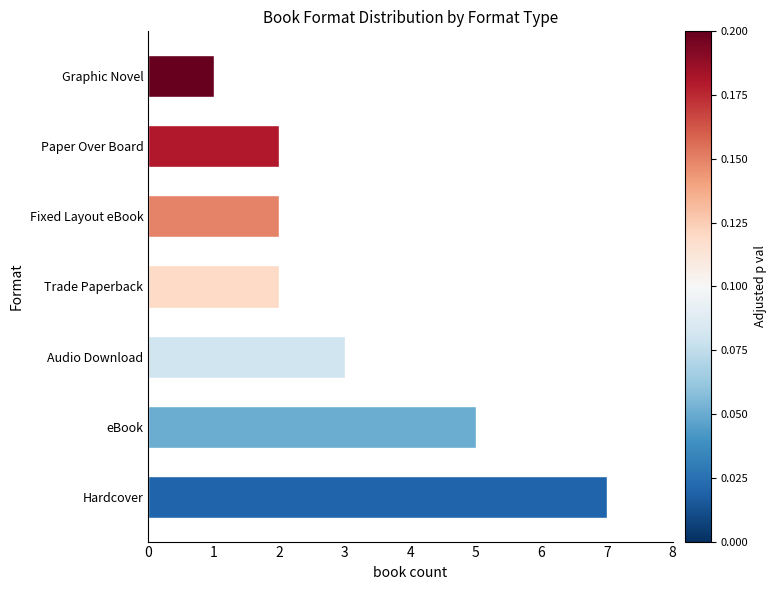

Which category has the lowest value across all series?

Graphic Novel